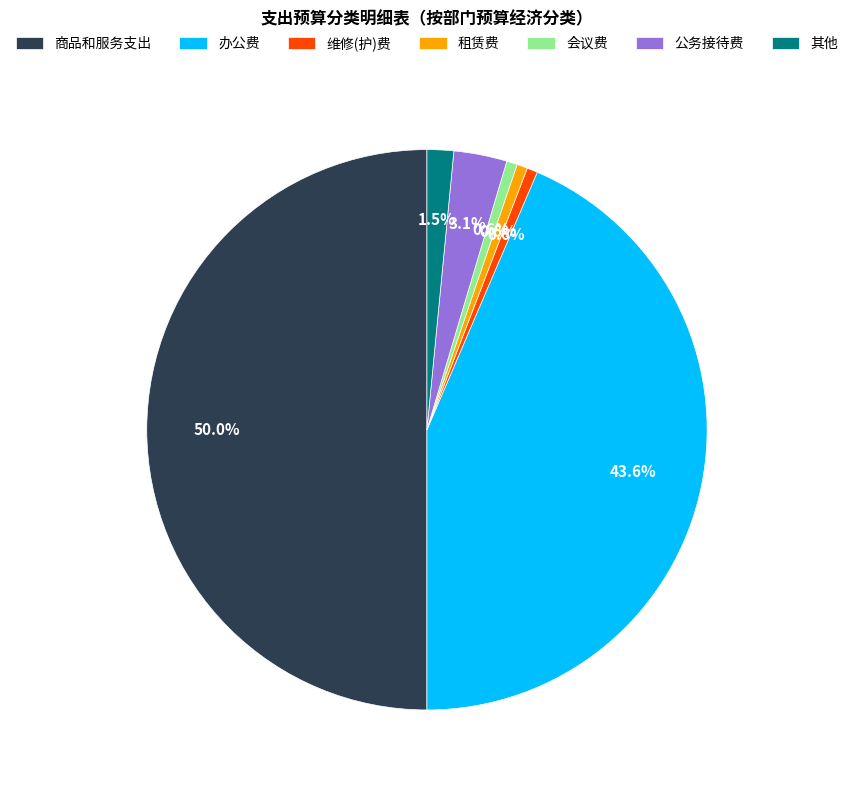

What portion of the pie excludes 租赁费?

99.4%